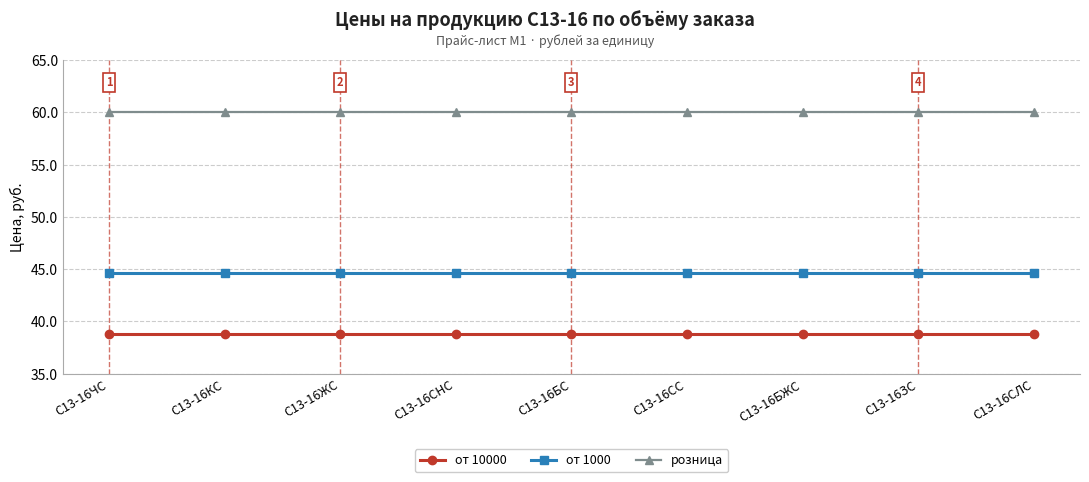

List the series in order of their peak value, lowest first.

от 10000, от 1000, розница